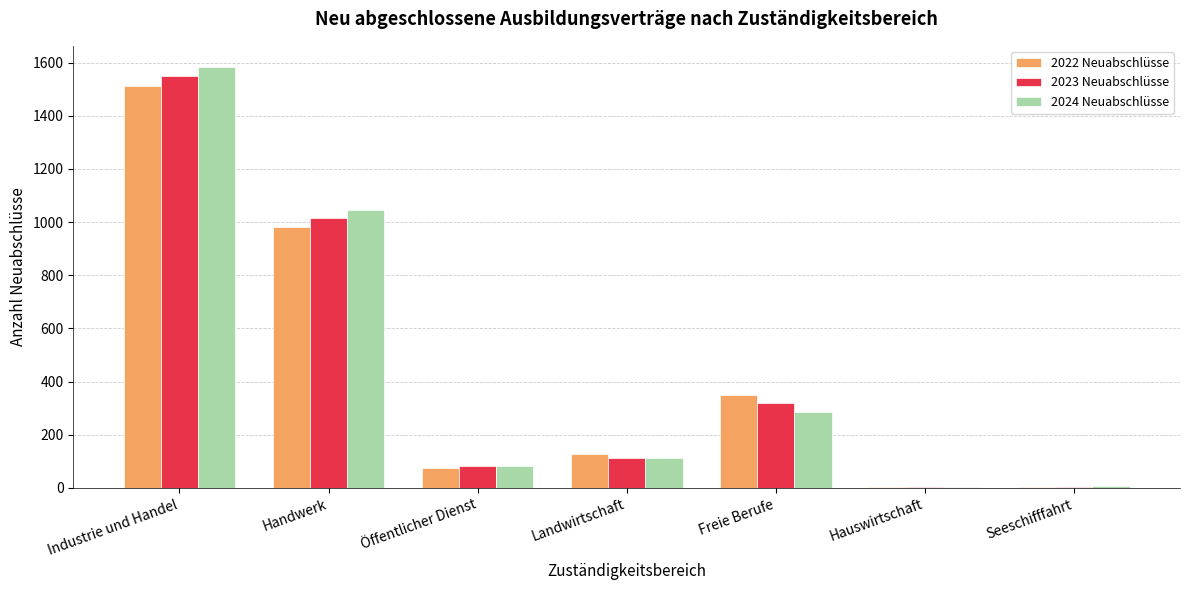

What is the total value across all series at Industrie und Handel?

4644